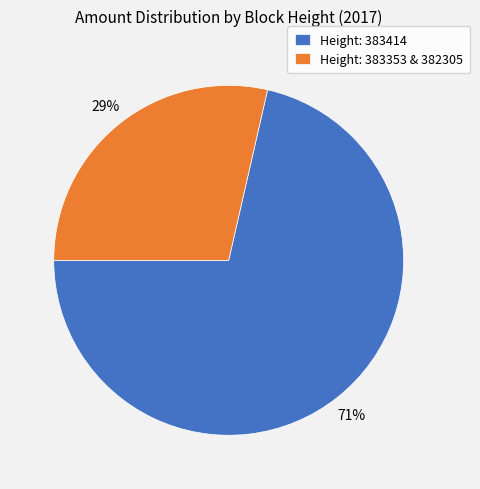

To the nearest percent, what is the combined percentage of Height: 383353 & 382305 and Height: 383414?

100%